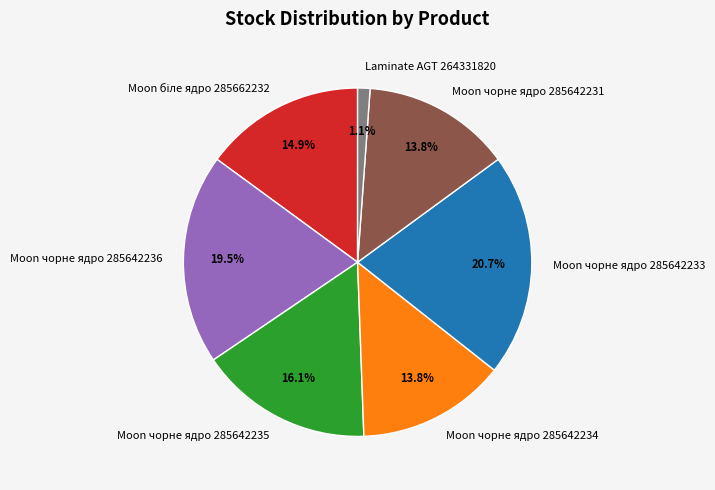

What is the ratio of the value at Laminate AGT 264331820 to the value at Moon чорне ядро 285642235?

0.1